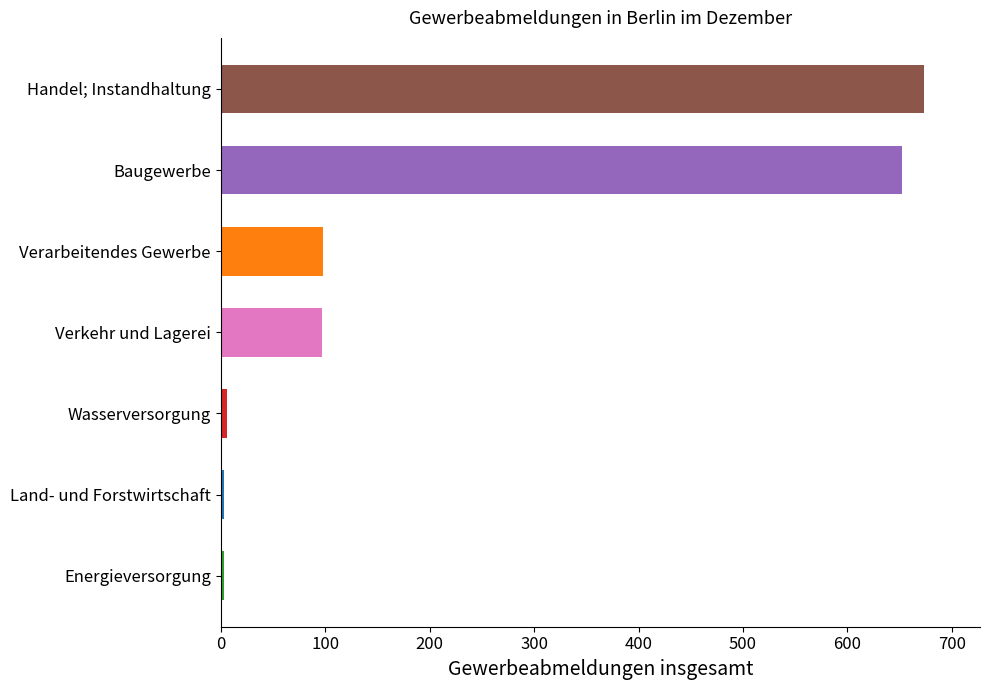

What is the difference between the maximum and second lowest values?

670